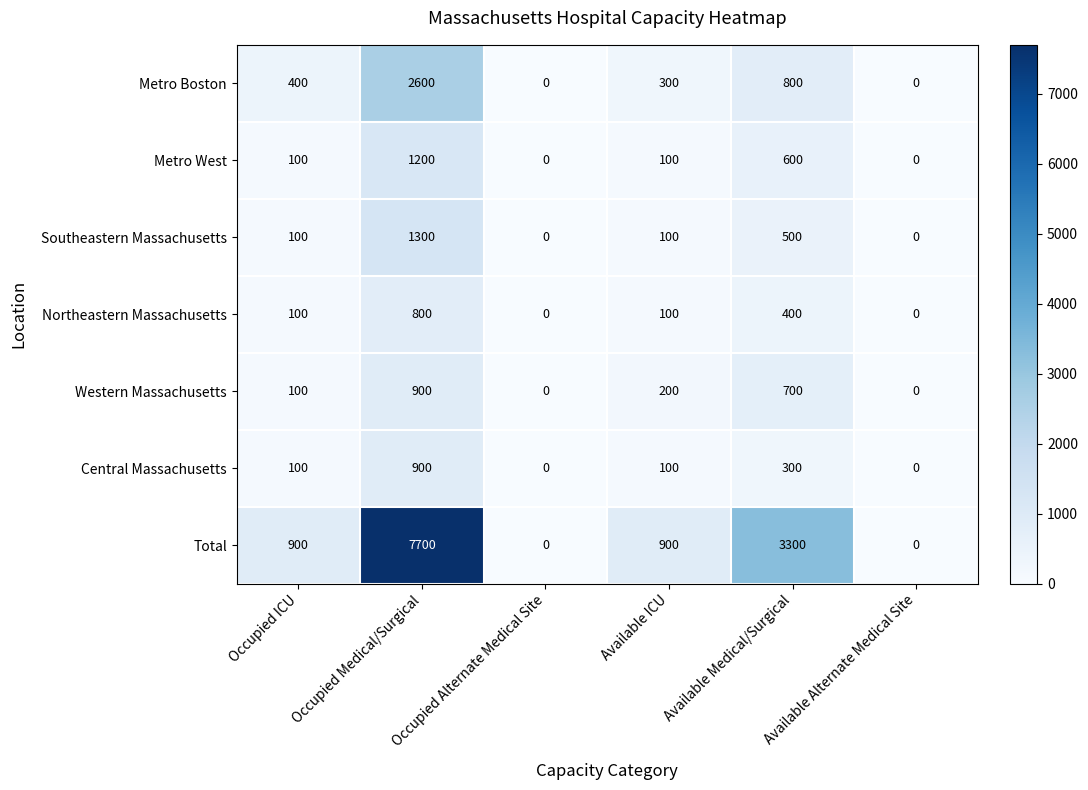

Which series has the largest total across all categories?

Total